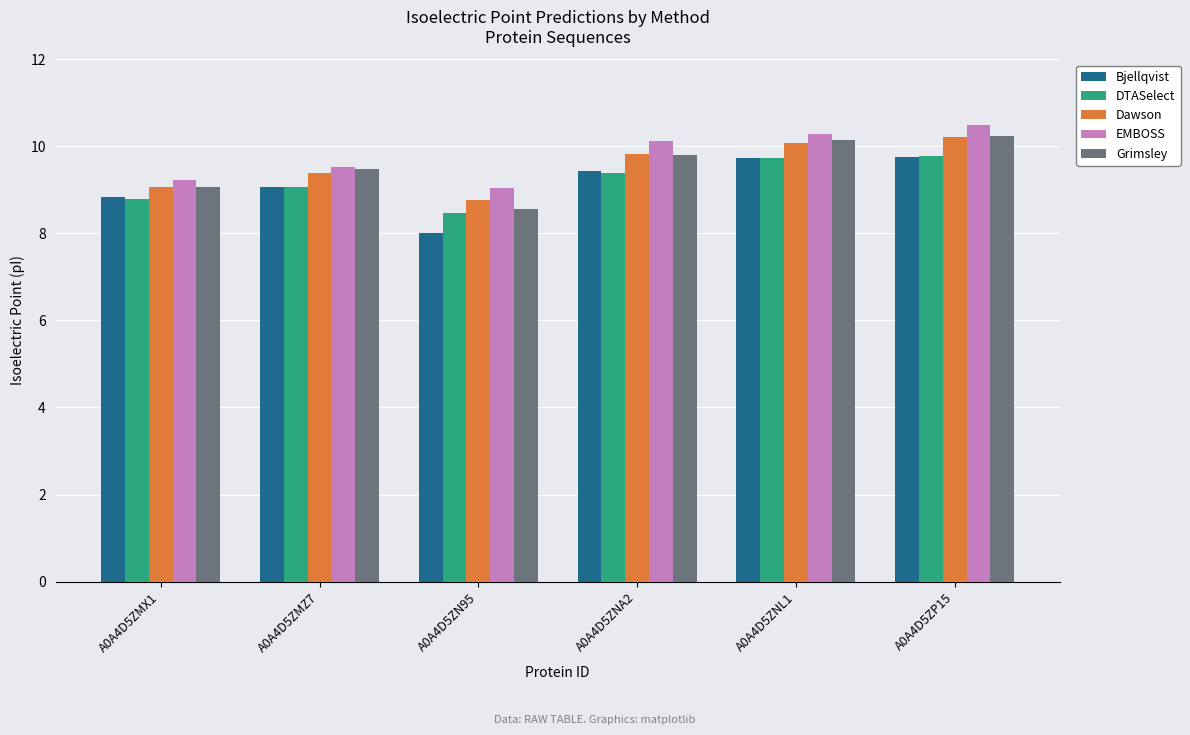

What is the approximate value of DTASelect at A0A4D5ZNA2?

9.4